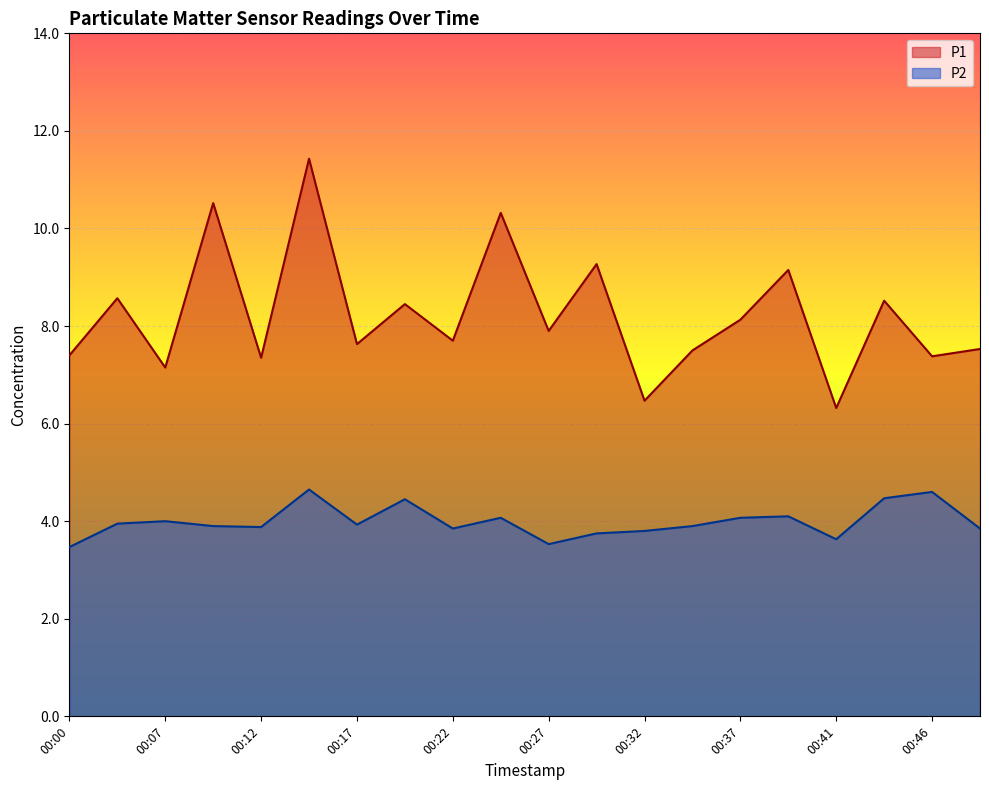

What is the greatest value displayed?

11.4